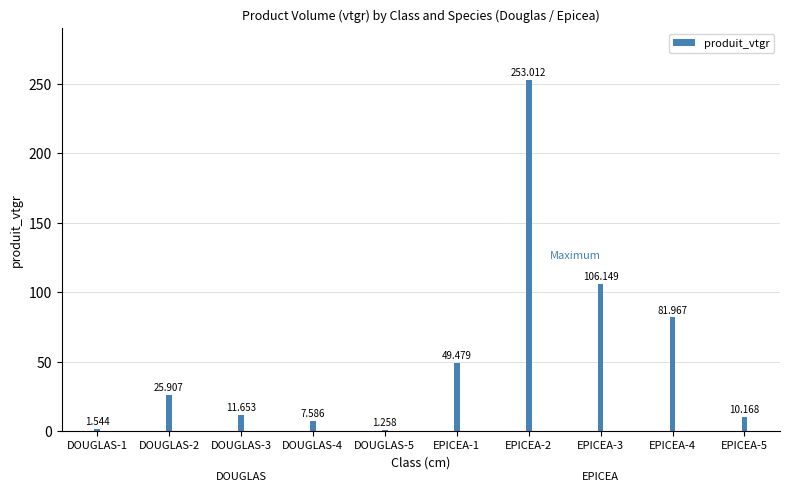

What is the sum of the values at EPICEA-5 and EPICEA-2?

263.2